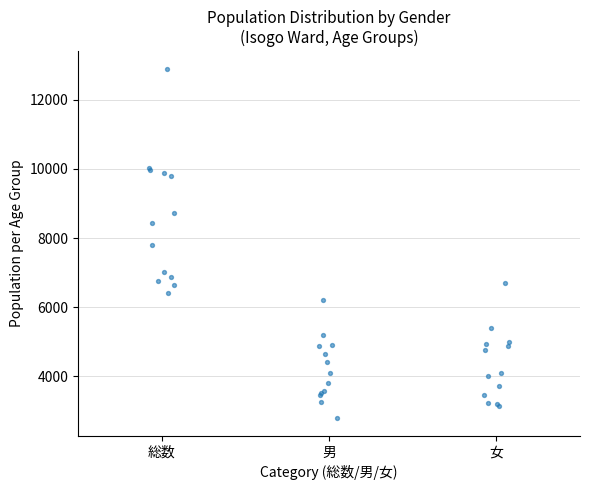

Which box has the highest median line?

総数